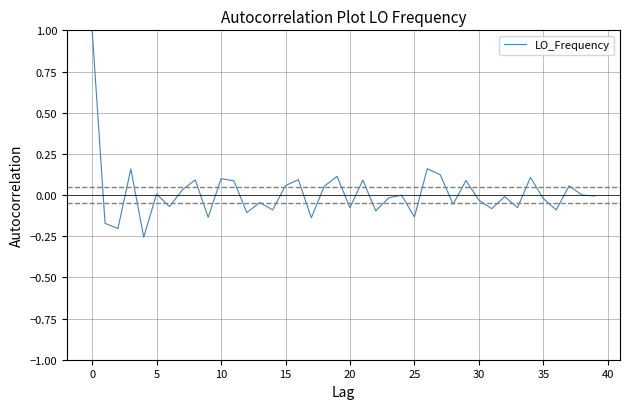

Does the chart display data point markers on the line(s)?

No